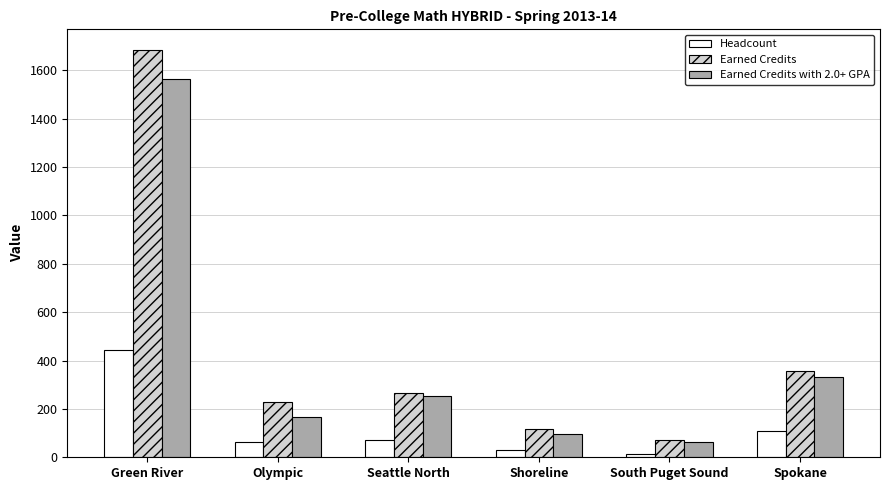

At which label does Earned Credits reach its peak?

Green River